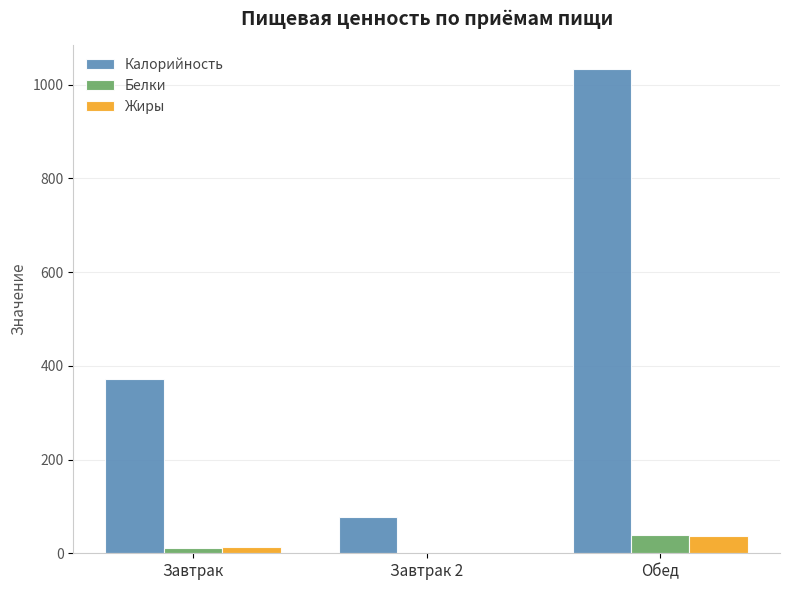

True or false: Калорийность has a value of 76.8 at Завтрак 2.

True